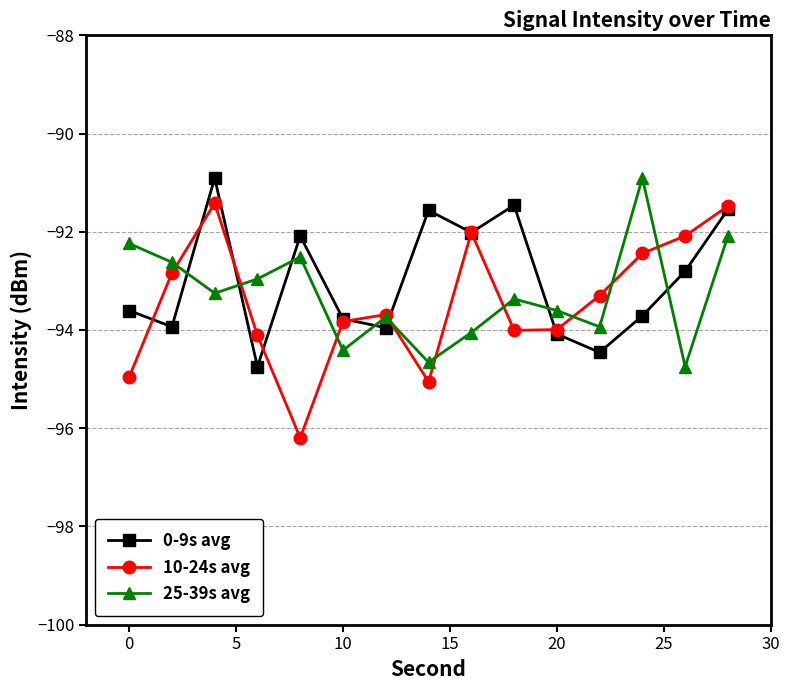

What is the maximum value for 10-24s avg?

-91.4